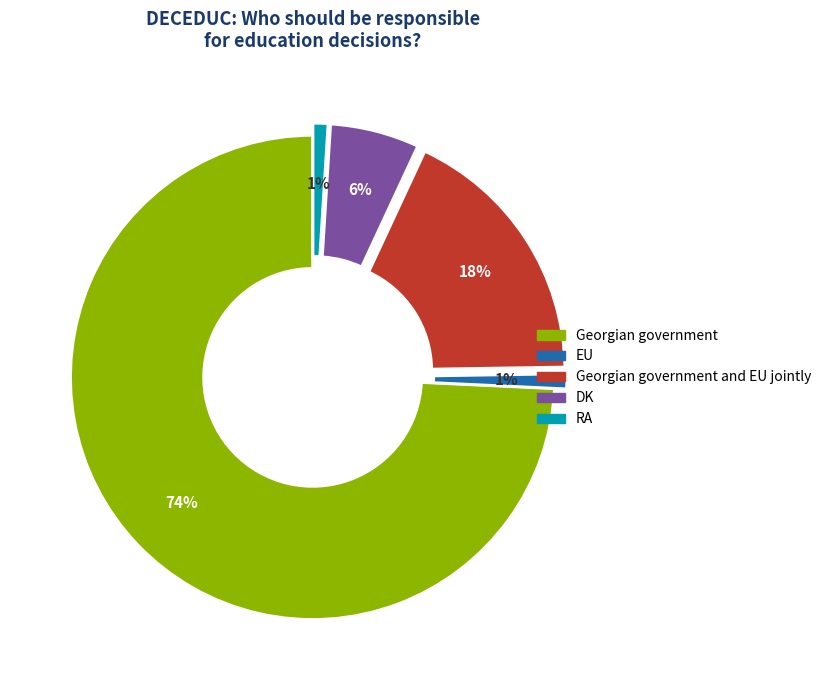

Is there a majority slice in this chart?

Yes